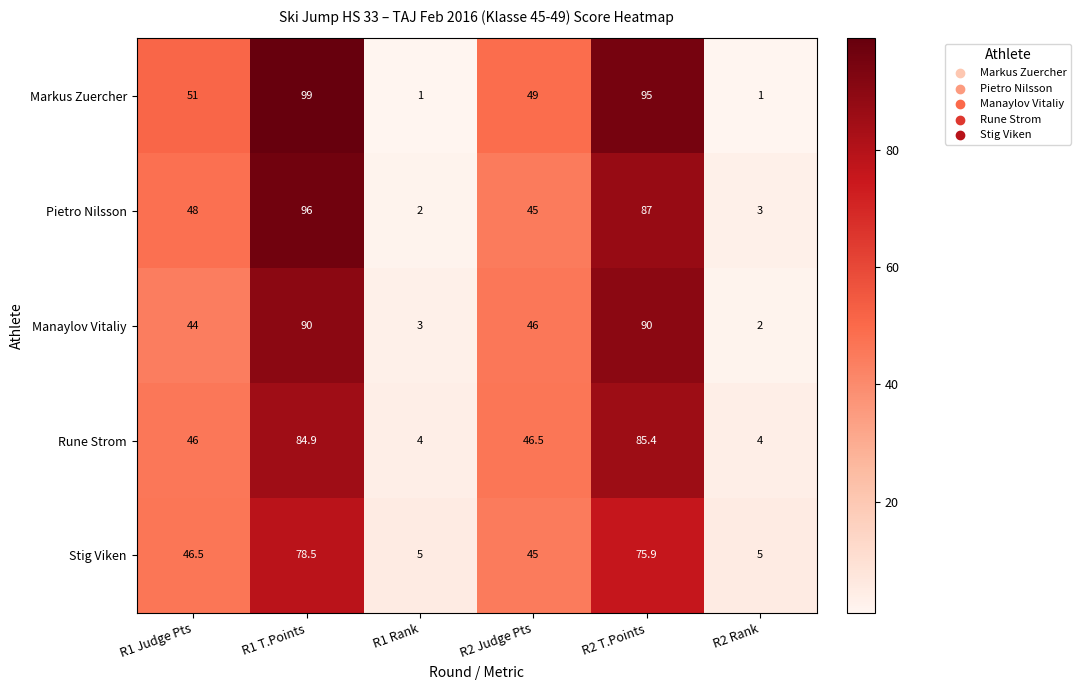

What is the approximate value of Markus Zuercher at R2 T.Points?

95.0